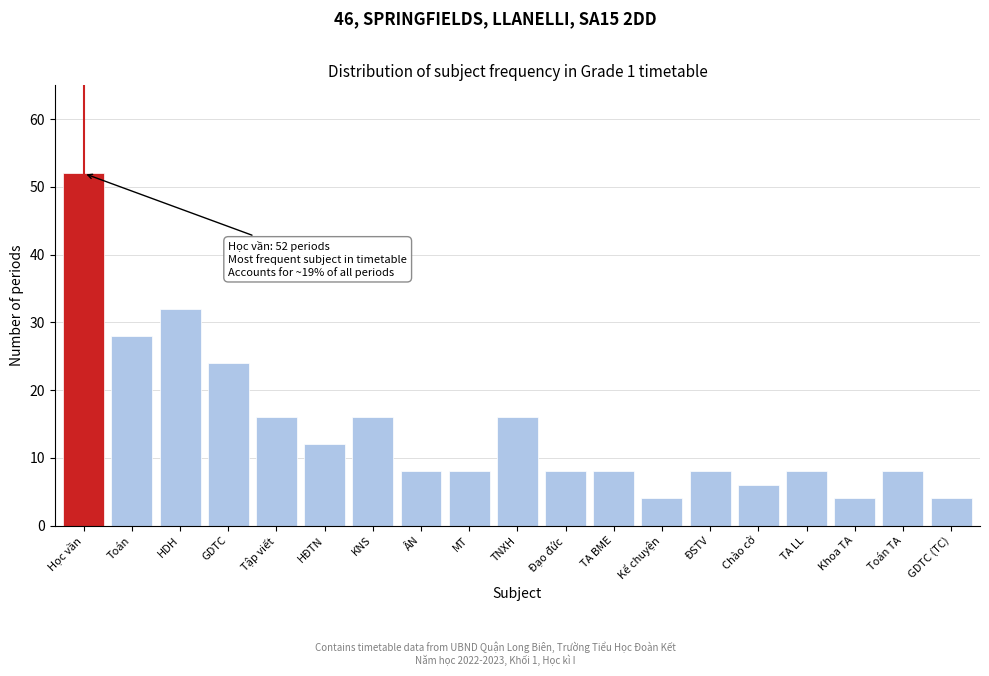

Reading left to right, transcribe all the data shown in this chart.

52	28	32	24	16	12	16	8	8	16	8	8	4	8	6	8	4	8	4